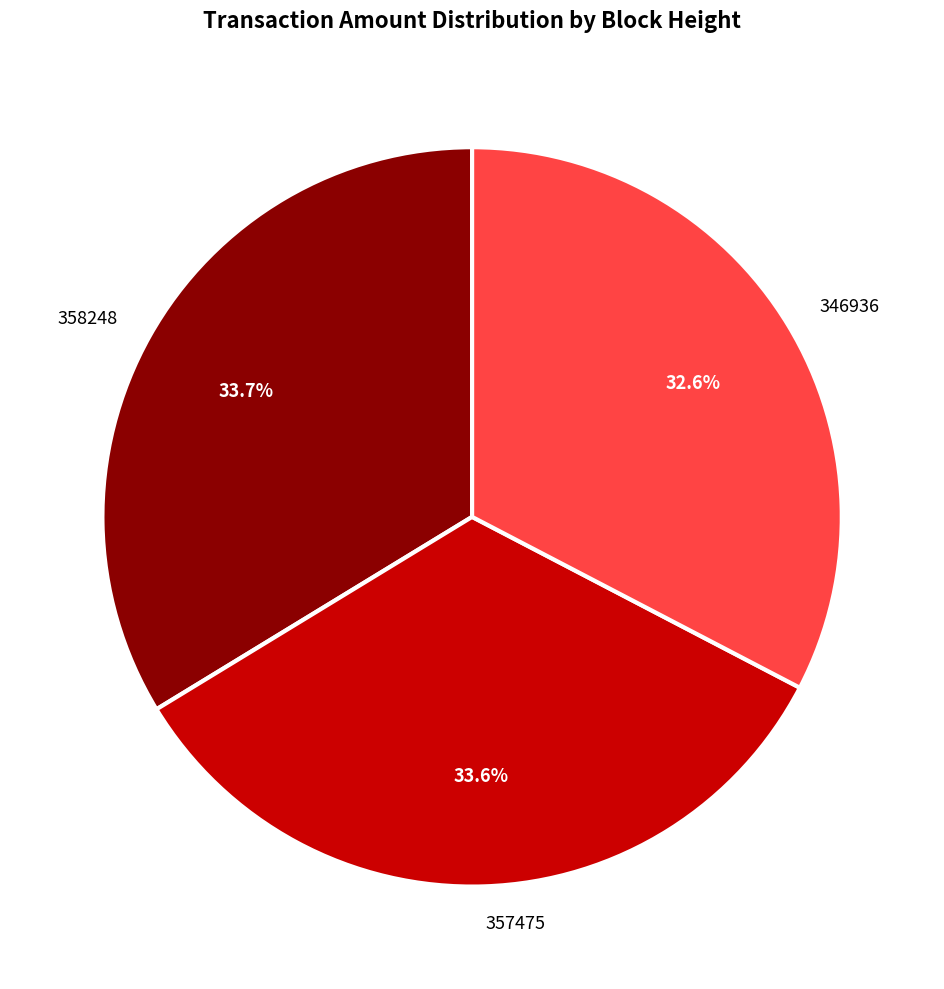

Approximately how many times larger is the value at 358248 compared to 357475?

1.0